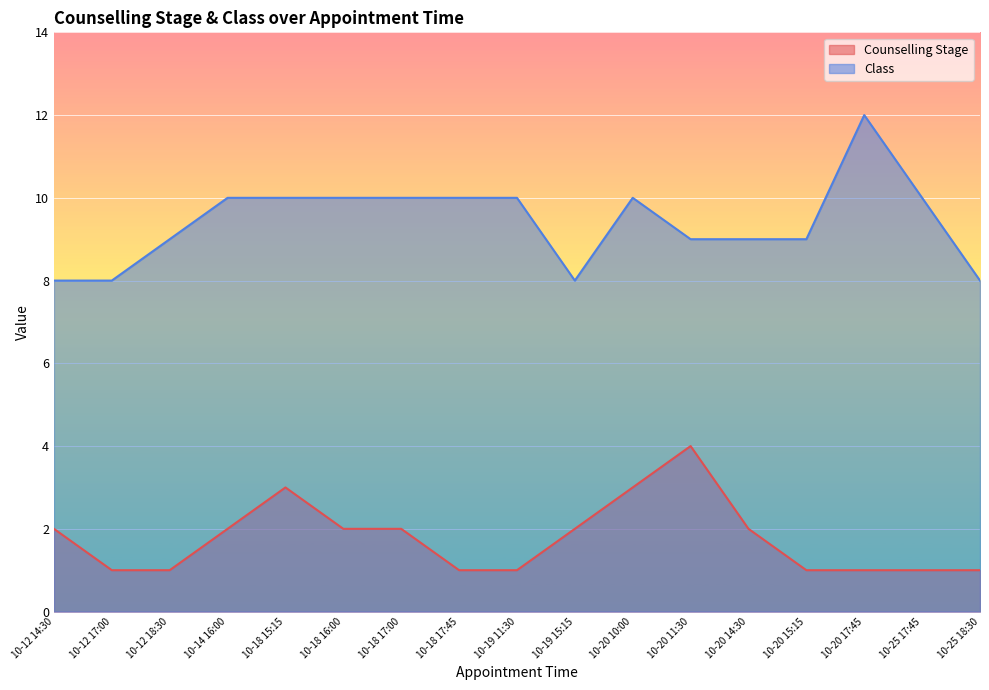

What is the difference between the maximum and minimum values in the Counselling Stage series?

3